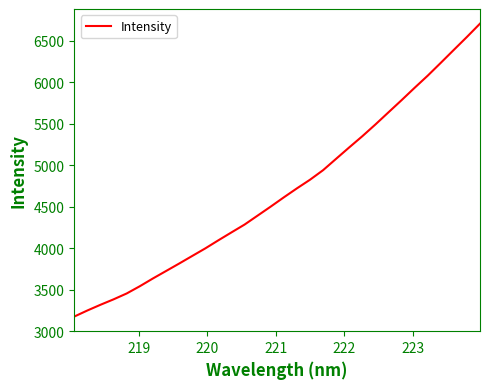

What is the minimum value shown in the chart?

3175.0